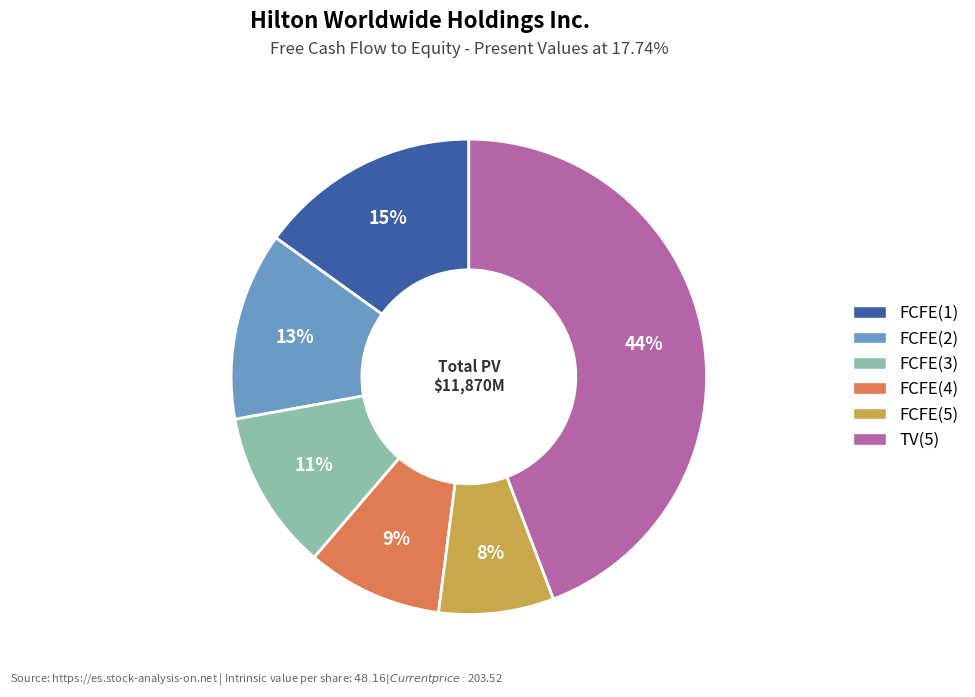

The TV(5) slice represents 36% of the pie. True or false?

False